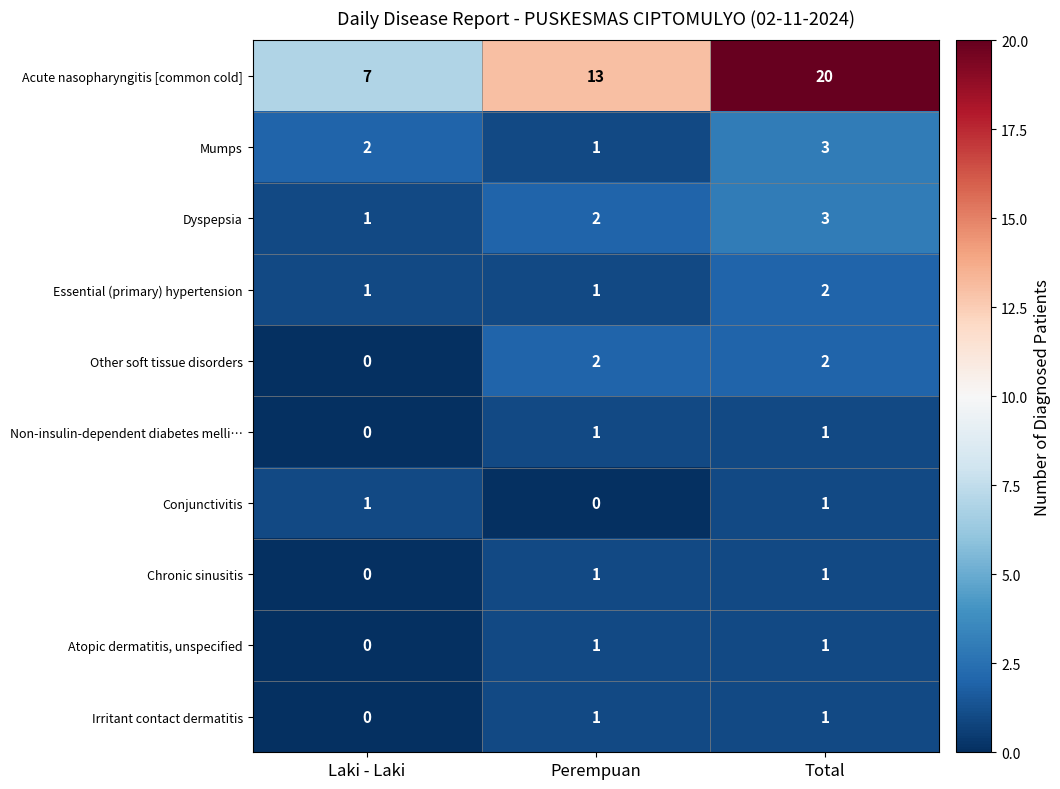

What is the spread (max minus min) of values at Laki - Laki?

7